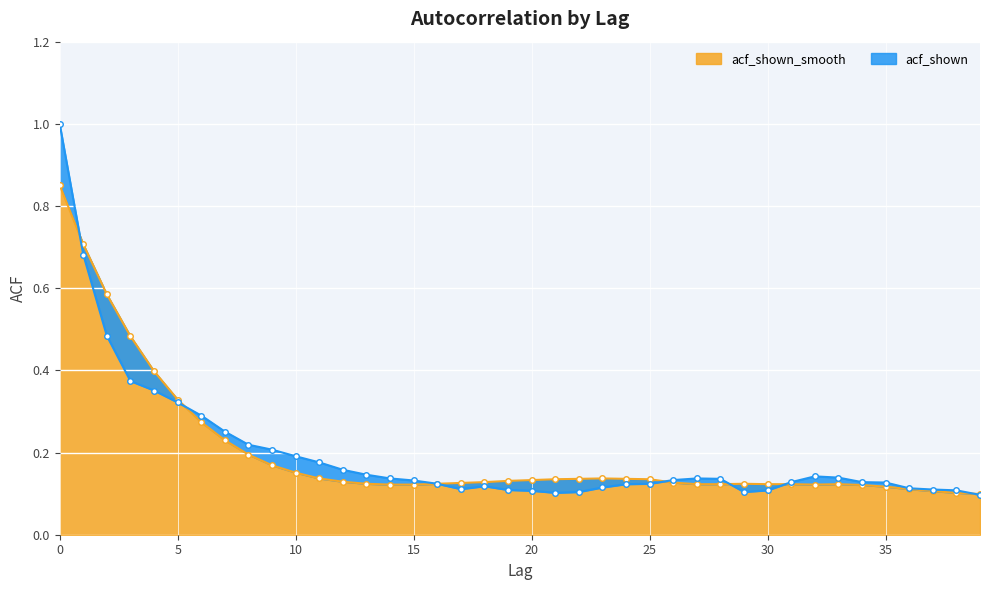

How many lines are shown in the chart?

2